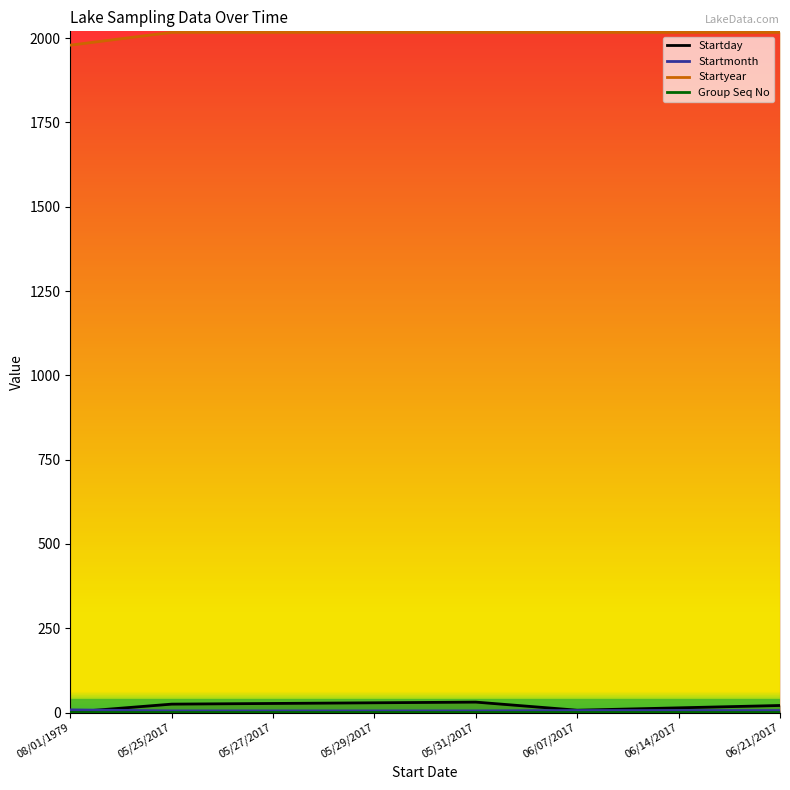

Between 05/29/2017 and 05/31/2017, which series saw the biggest shift?

Startday (line)